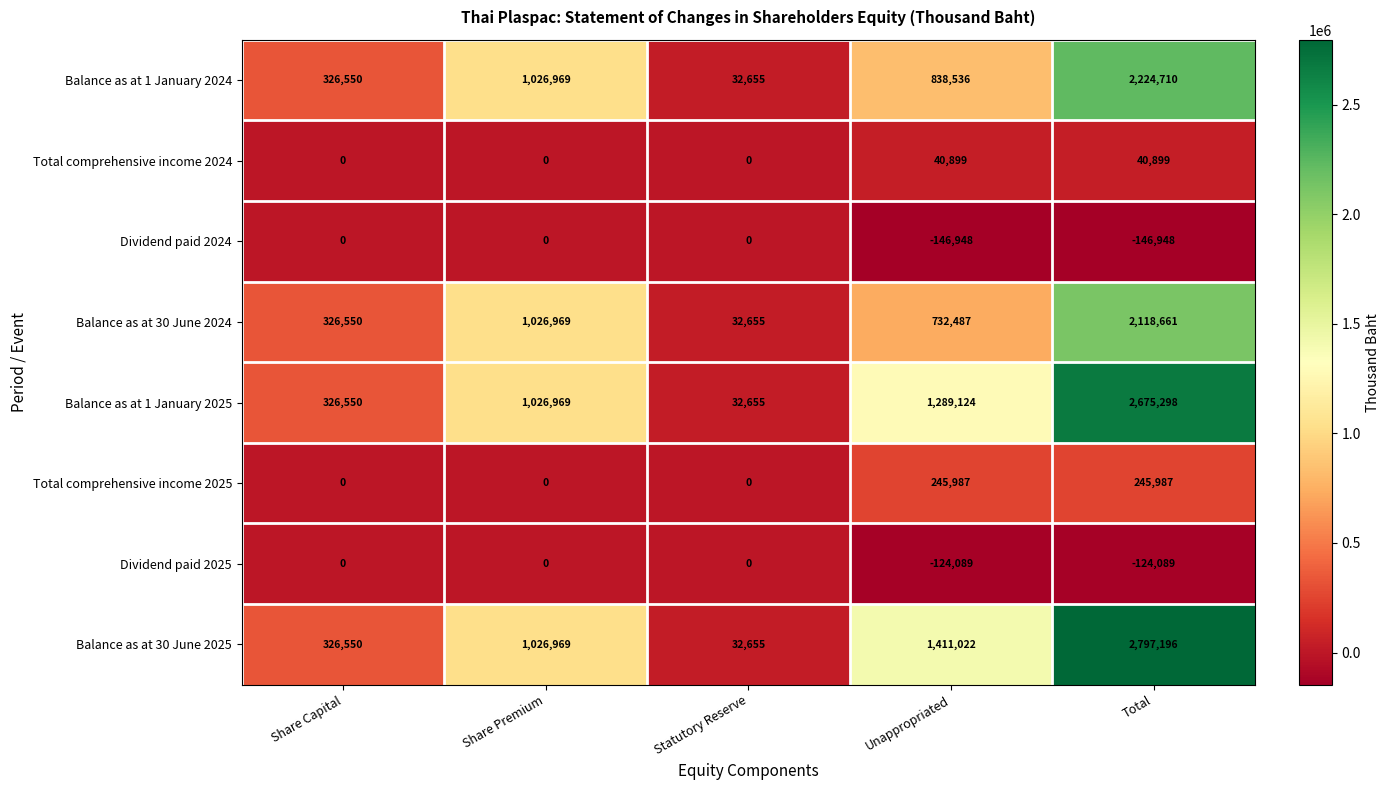

At Total, list the series in order from largest to smallest.

Balance as at 30 June 2025, Balance as at 1 January 2025, Balance as at 1 January 2024, Balance as at 30 June 2024, Total comprehensive income 2025, Total comprehensive income 2024, Dividend paid 2025, Dividend paid 2024